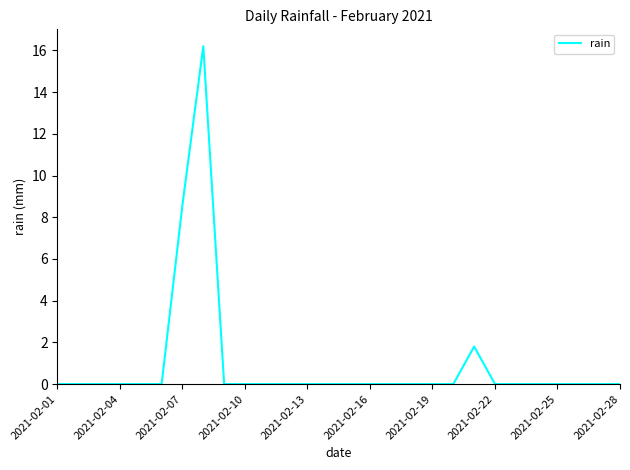

What is the difference between the maximum and minimum values?

16.2